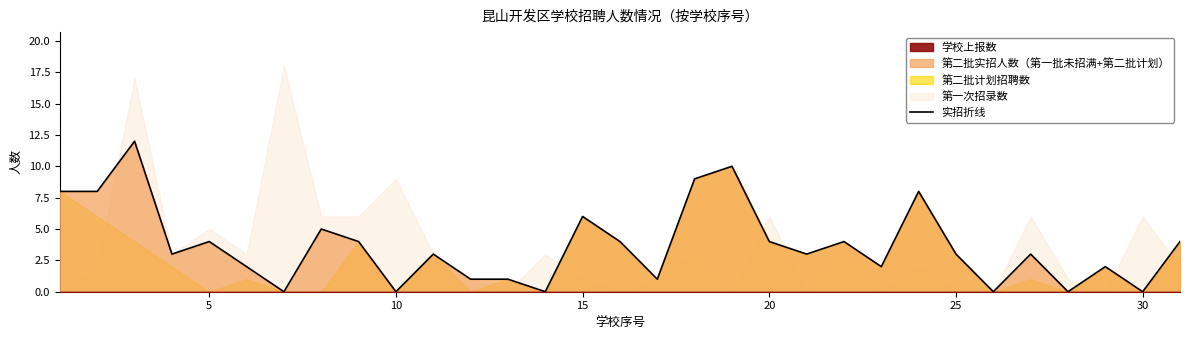

What is the highest value of the 实招折线 series?

12